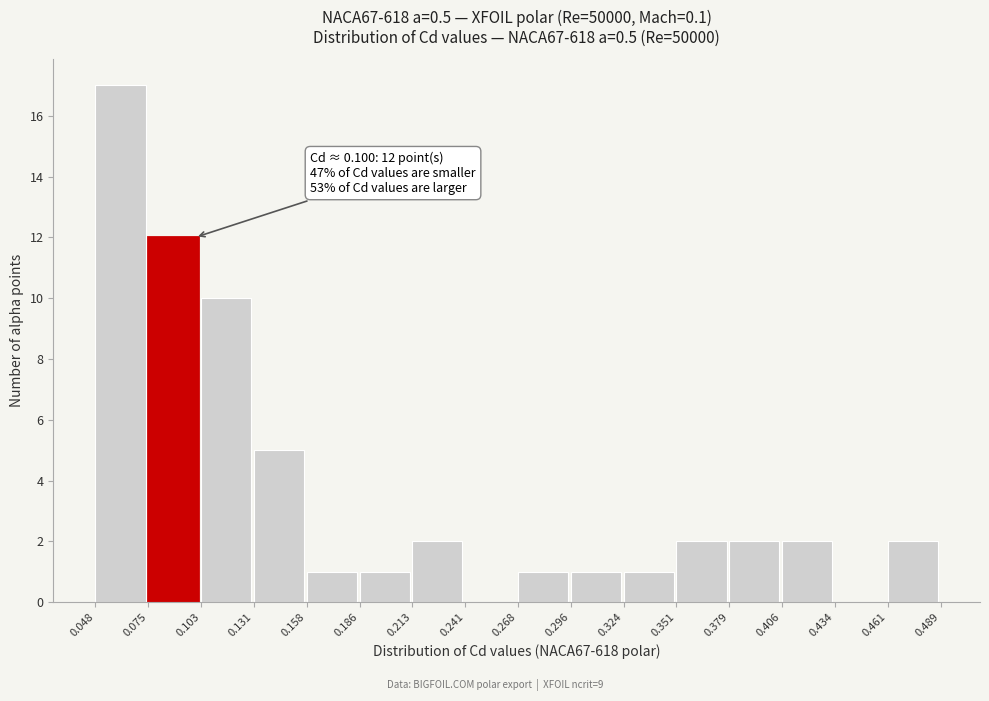

Which range on the x-axis has the tallest bar?

0.048 to 0.075